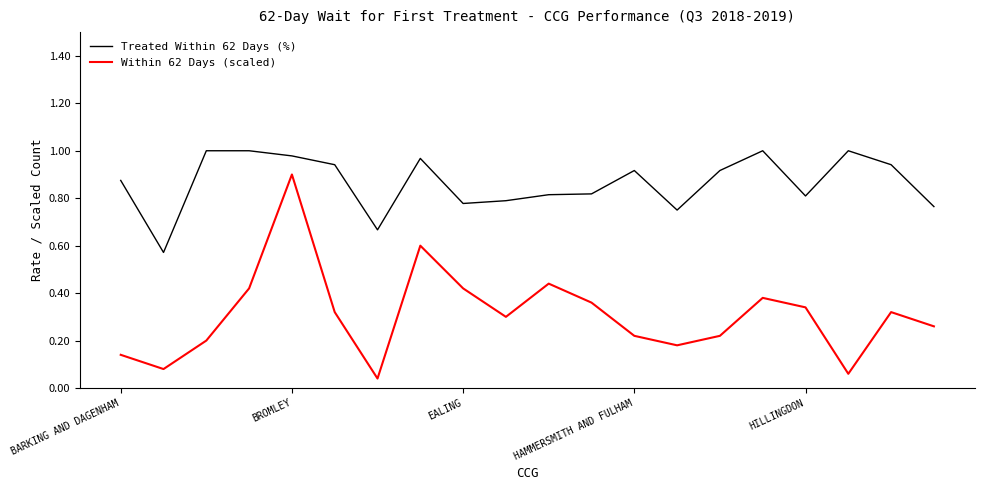

How many lines are shown in the chart?

2